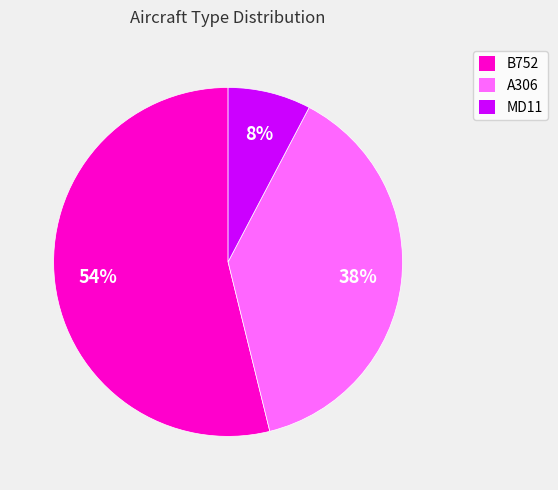

To the nearest percent, what percentage of the pie is A306?

38%